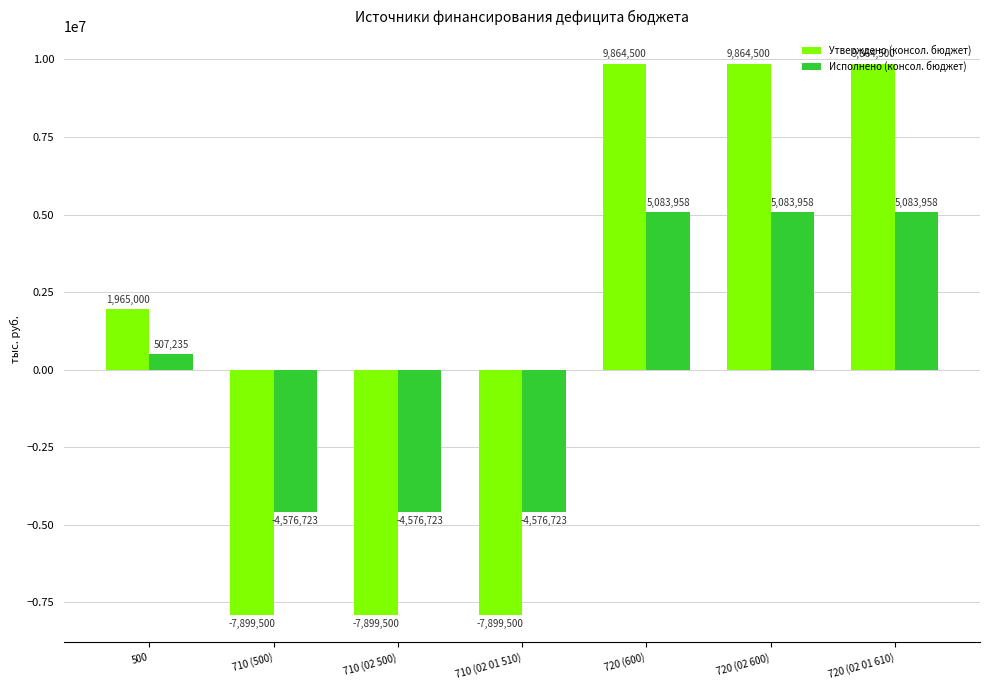

Is it true that Утверждено (консол. бюджет) equals 17662991.8 at 720 (02 600)?

False